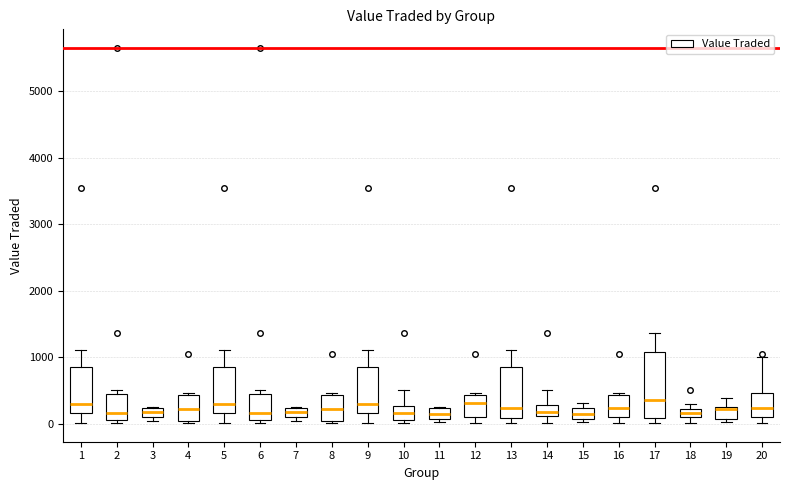

Comparing the boxes themselves (not the whiskers), which one is the tallest?

17